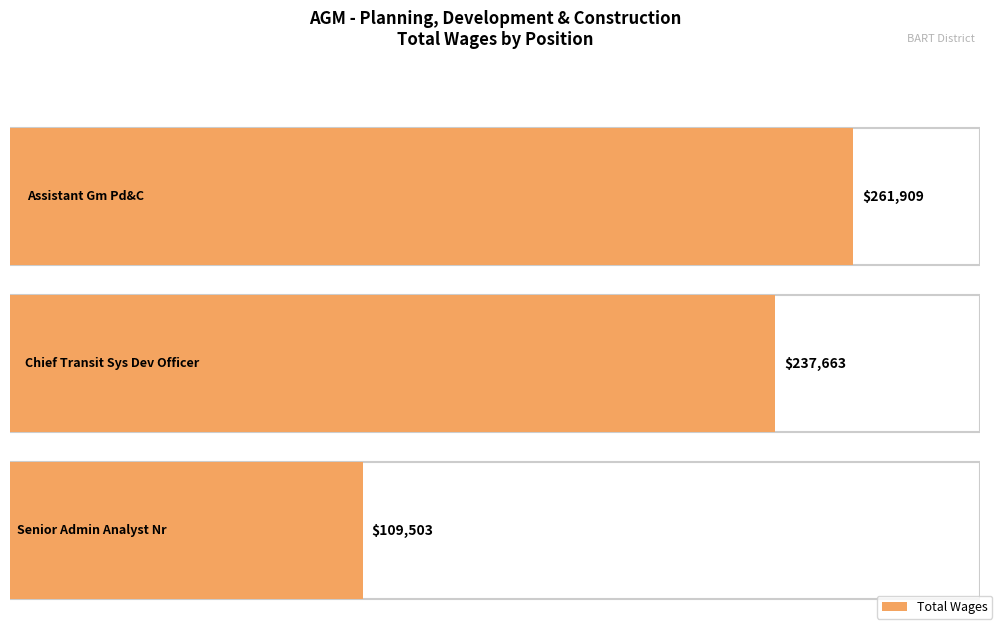

Does the chart contain any negative values?

No